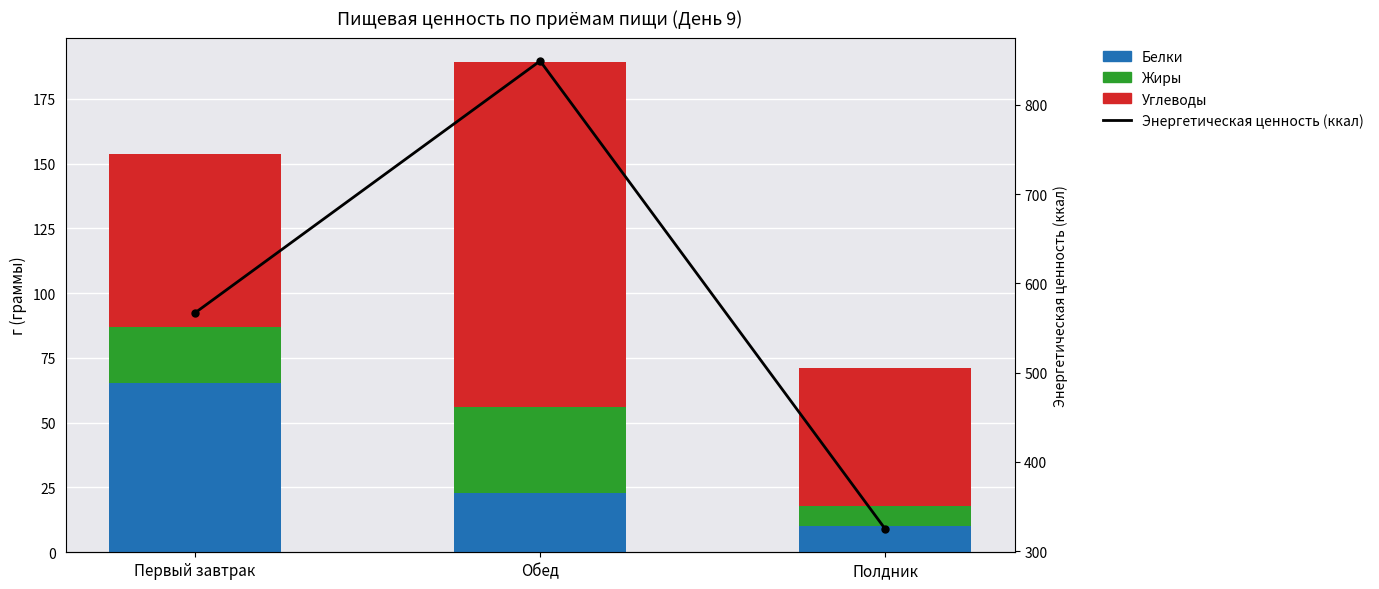

What is the highest value of the Жиры series?

33.0